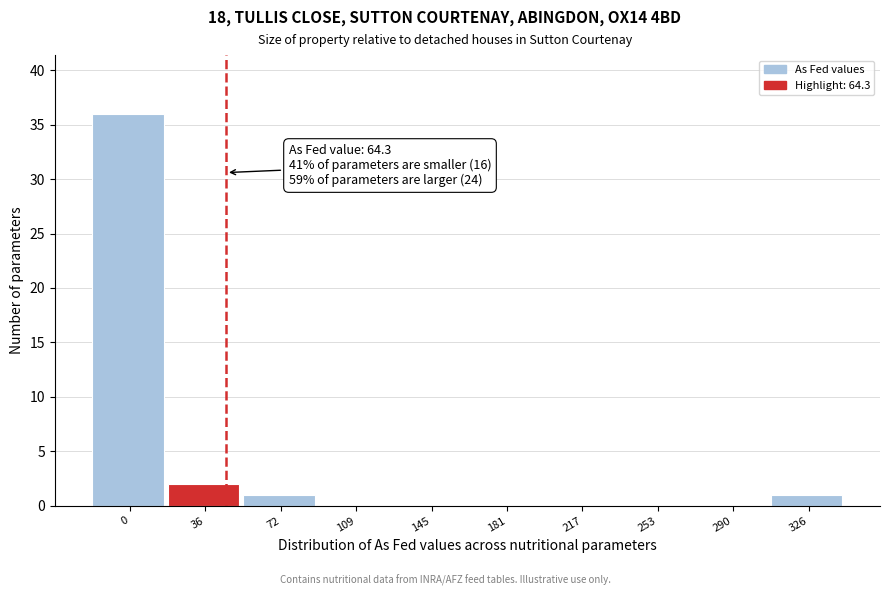

Reading left to right, what are all the values shown in this chart?

0=36	36=2	72=1	109=0	145=0	181=0	217=0	253=0	290=0	326=1